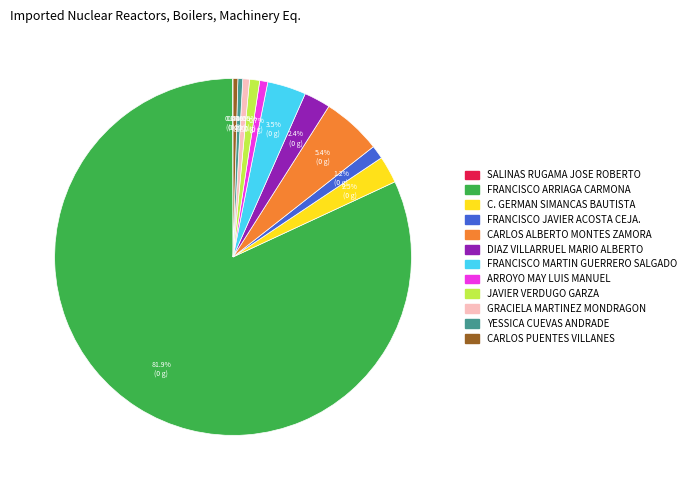

What is the largest slice in the pie chart?

FRANCISCO ARRIAGA CARMONA